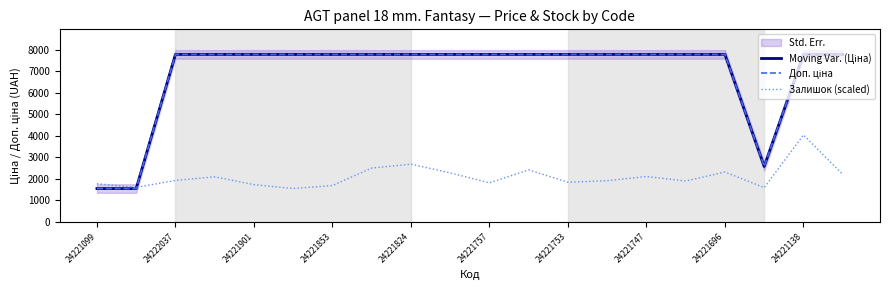

What is the sum of the Moving Var. (Ціна) values at 17 and 13?

10371.6